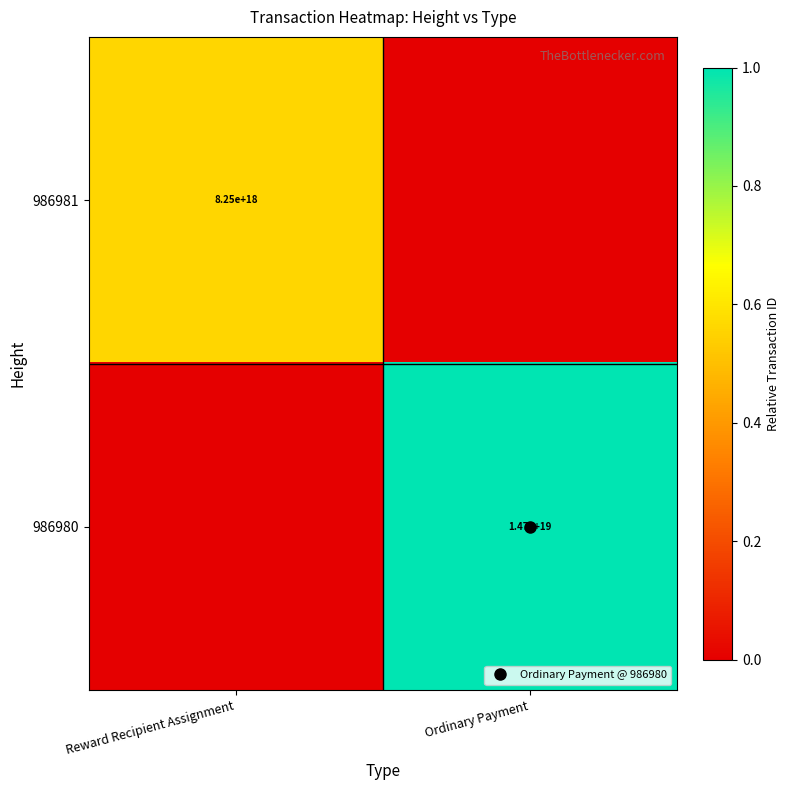

Which label corresponds to the largest value in the chart?

Ordinary Payment